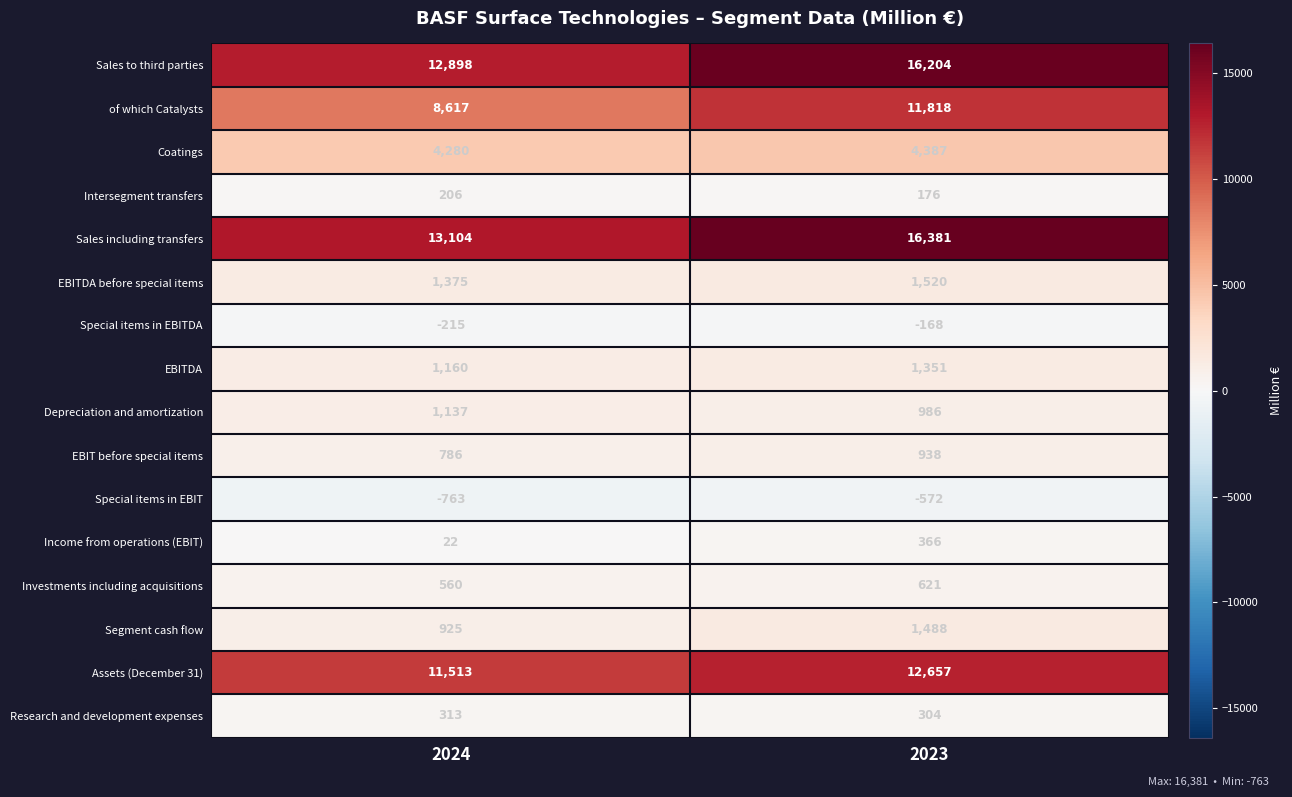

Is it true that Intersegment transfers equals 39 at 2023?

False